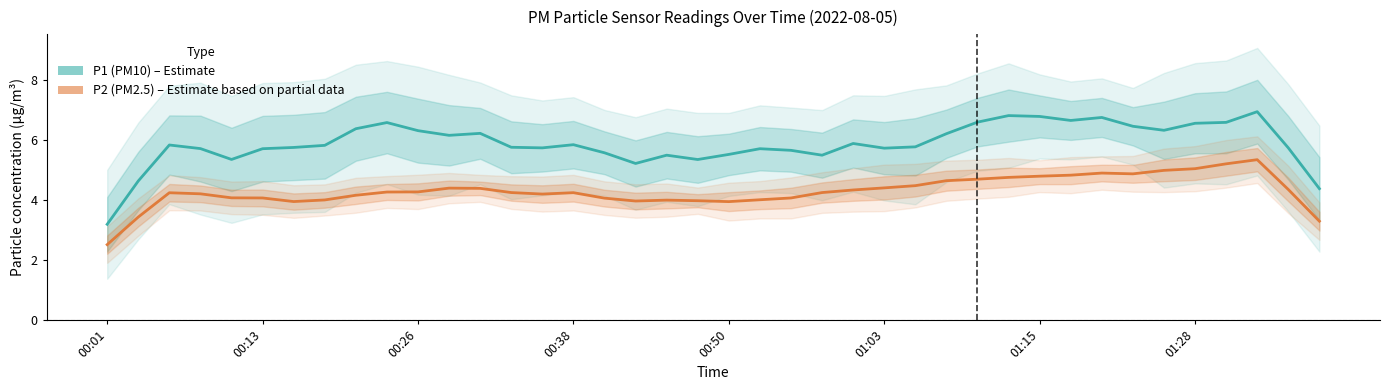

What is the minimum value shown in the chart?

2.5